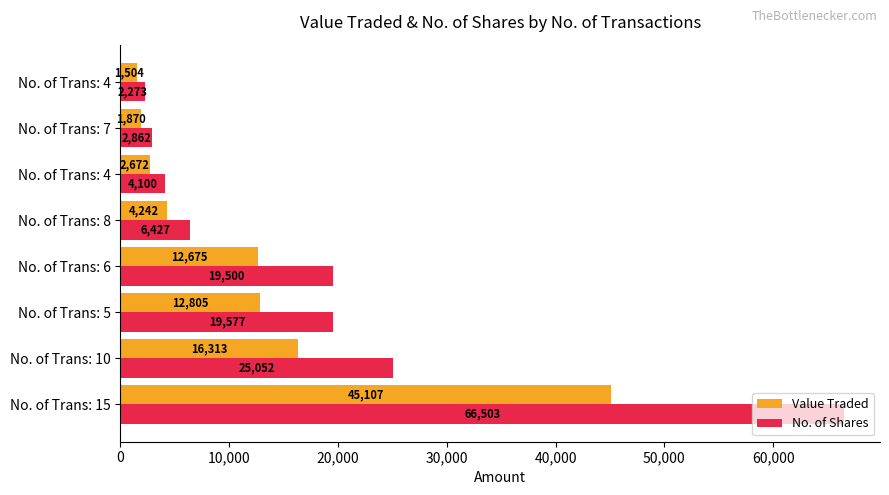

Count the number of data series in this chart.

2